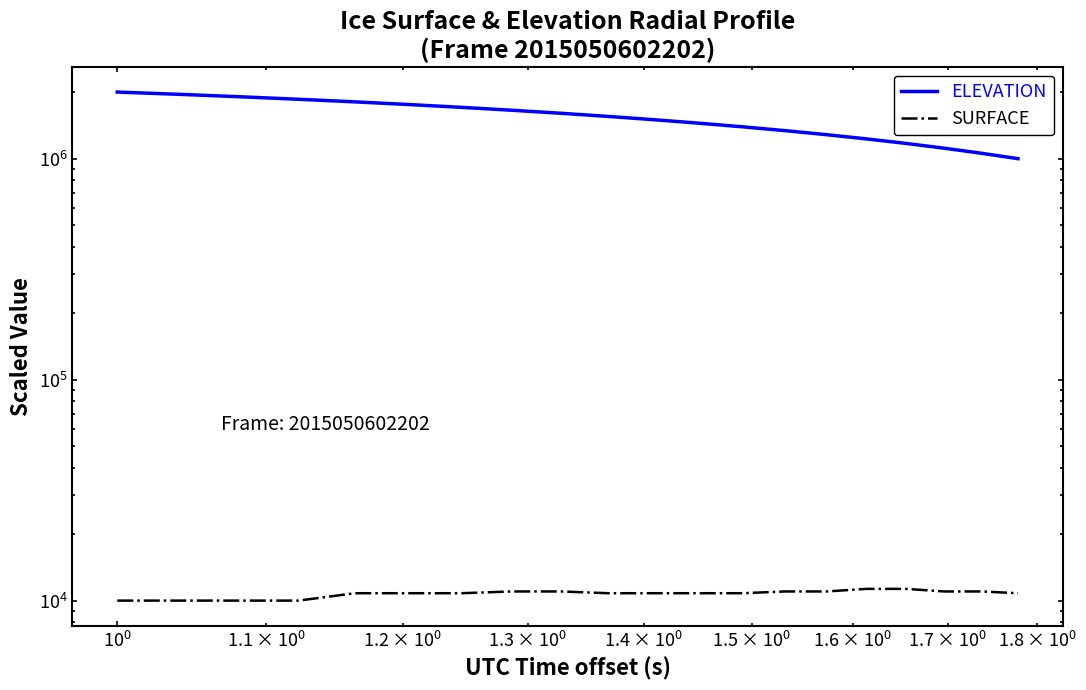

What is the minimum value shown in the chart?

10000.0